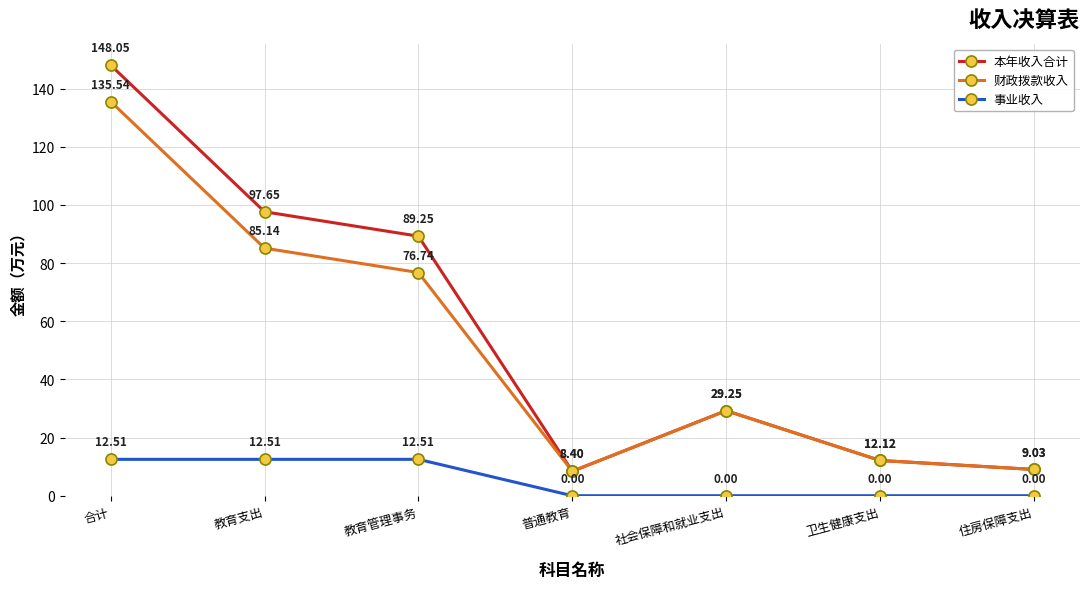

List the series in order of their peak value, lowest first.

事业收入, 财政拨款收入, 本年收入合计